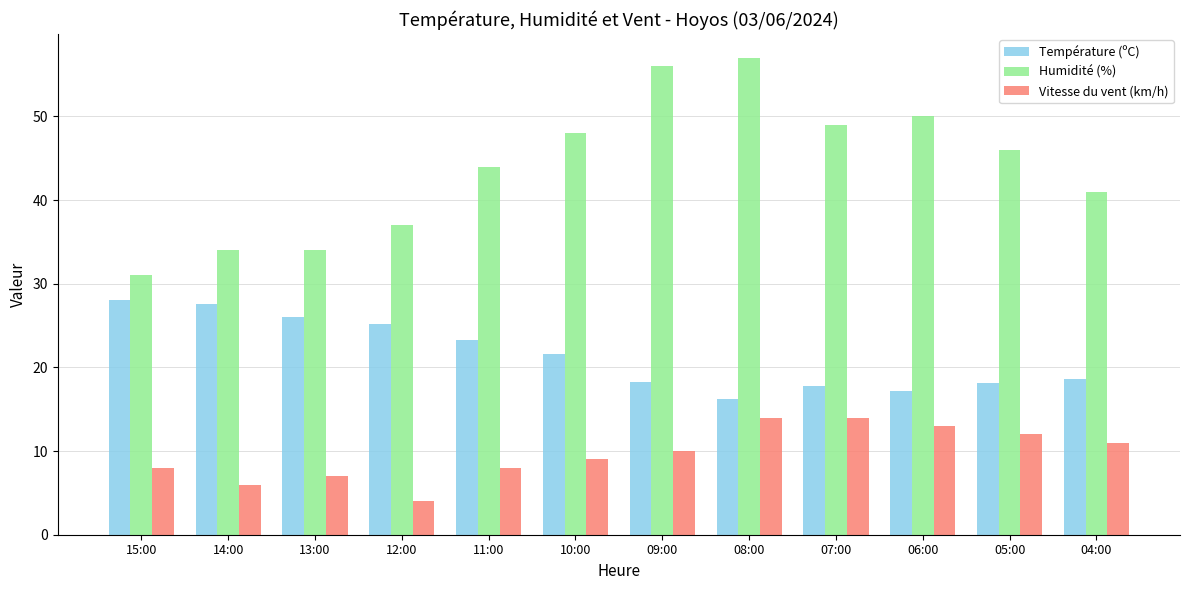

Is the value of Humidité (%) at 08:00 greater than the value of Vitesse du vent (km/h) at 13:00?

Yes